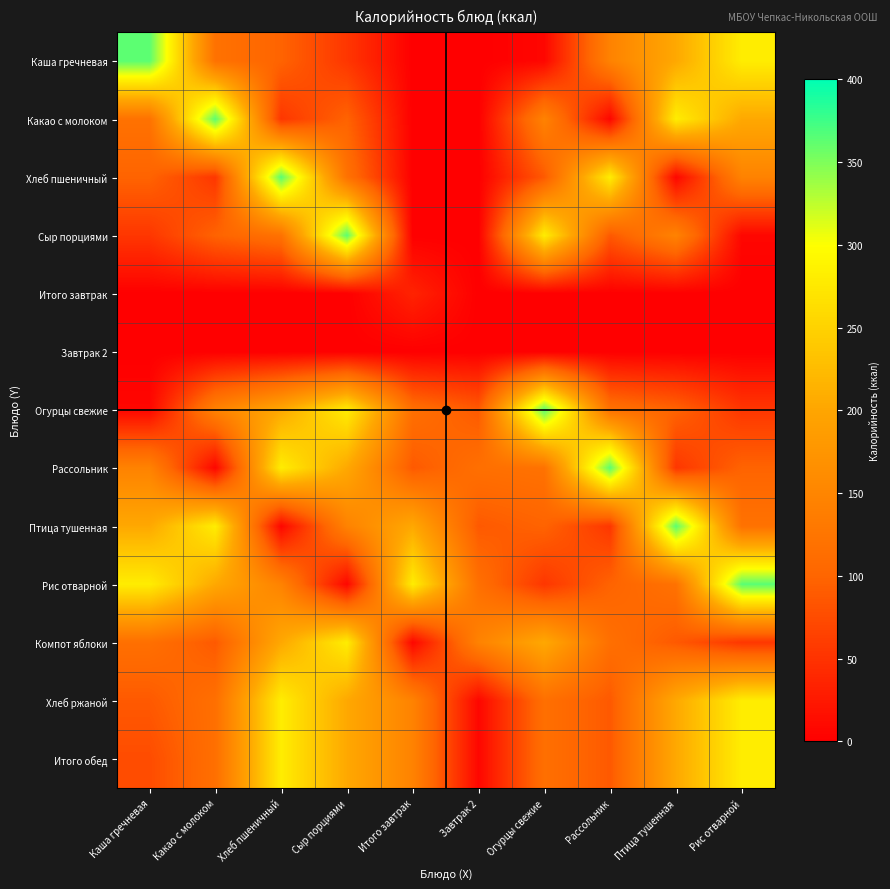

List the series in order of their peak value, highest first.

Каша гречневая, Какао с молоком, Хлеб пшеничный, Сыр порциями, Огурцы свежие, Рассольник, Птица тушенная, Рис отварной, Компот яблоки, Хлеб ржаной, Итого обед, Итого завтрак, Завтрак 2